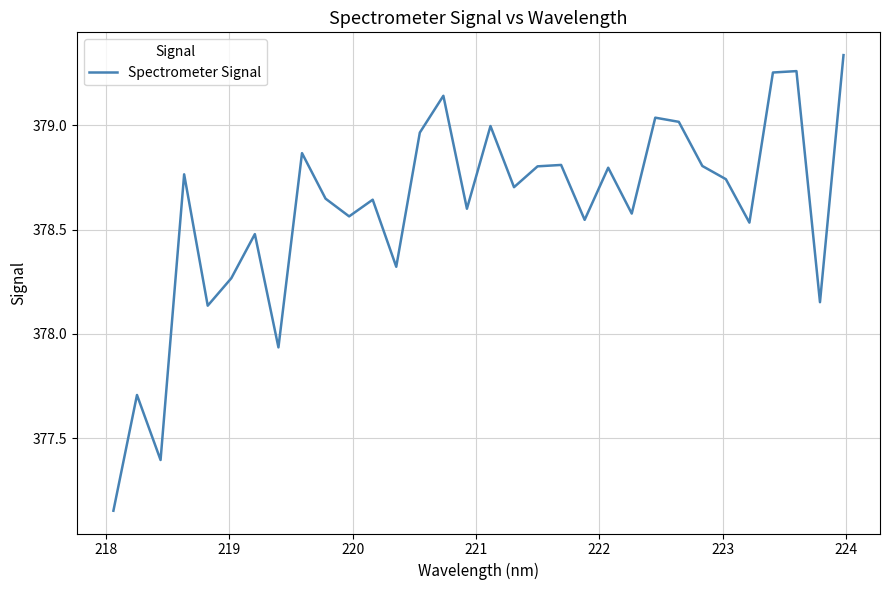

What is the difference between the maximum and minimum values?

2.2